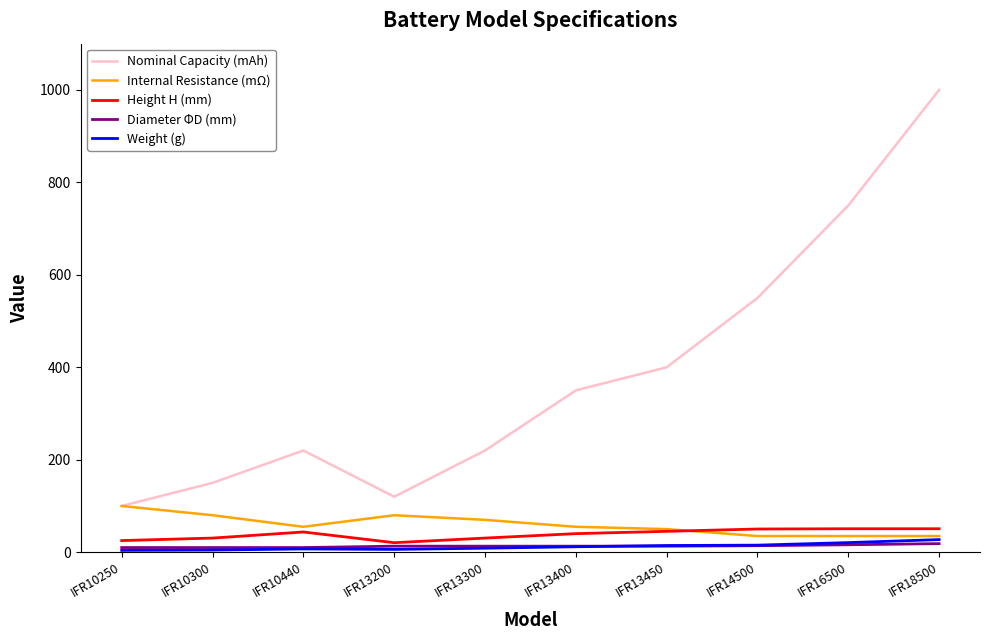

Is the value of Nominal Capacity (mAh) at IFR13200 greater than the value of Diameter ΦD (mm) at IFR16500?

Yes